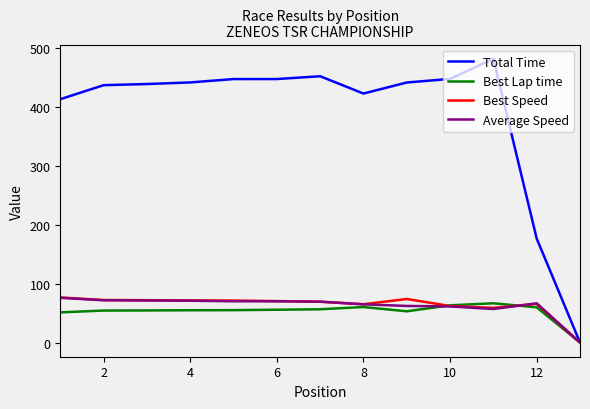

What is the maximum value for Average Speed?

75.9